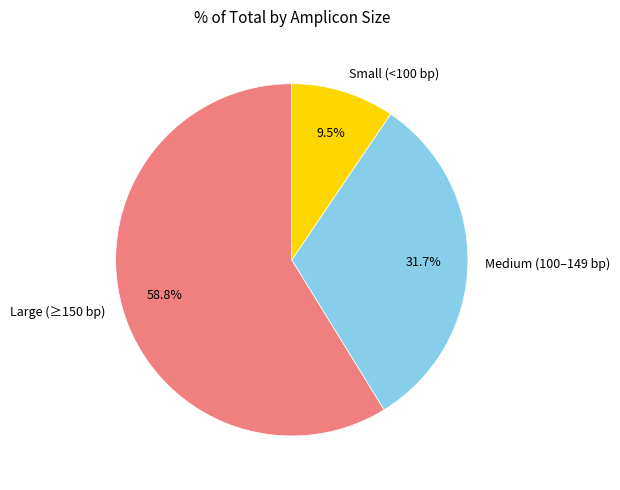

Is Large (≥150 bp) the majority of the pie?

Yes